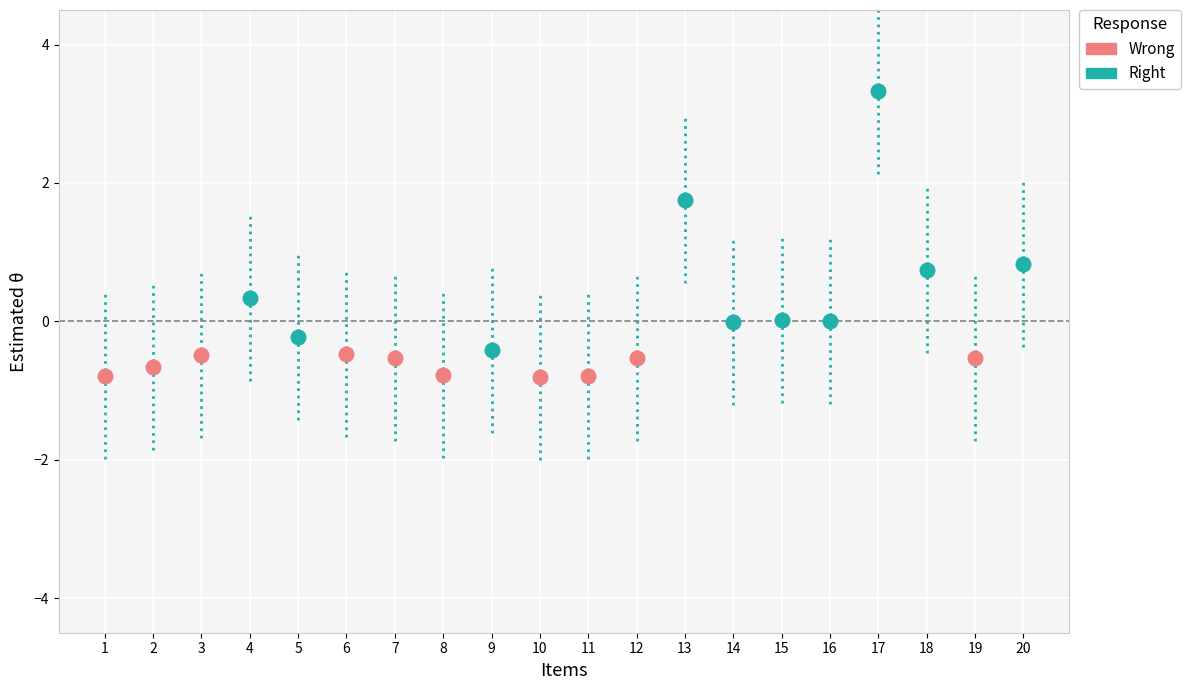

Which series has the largest Y range (max minus min)?

Right